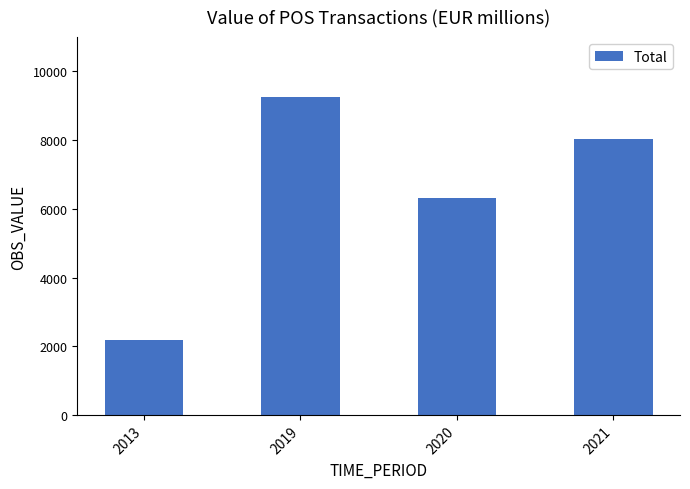

Between 2013 and 2021, which is larger?

2021